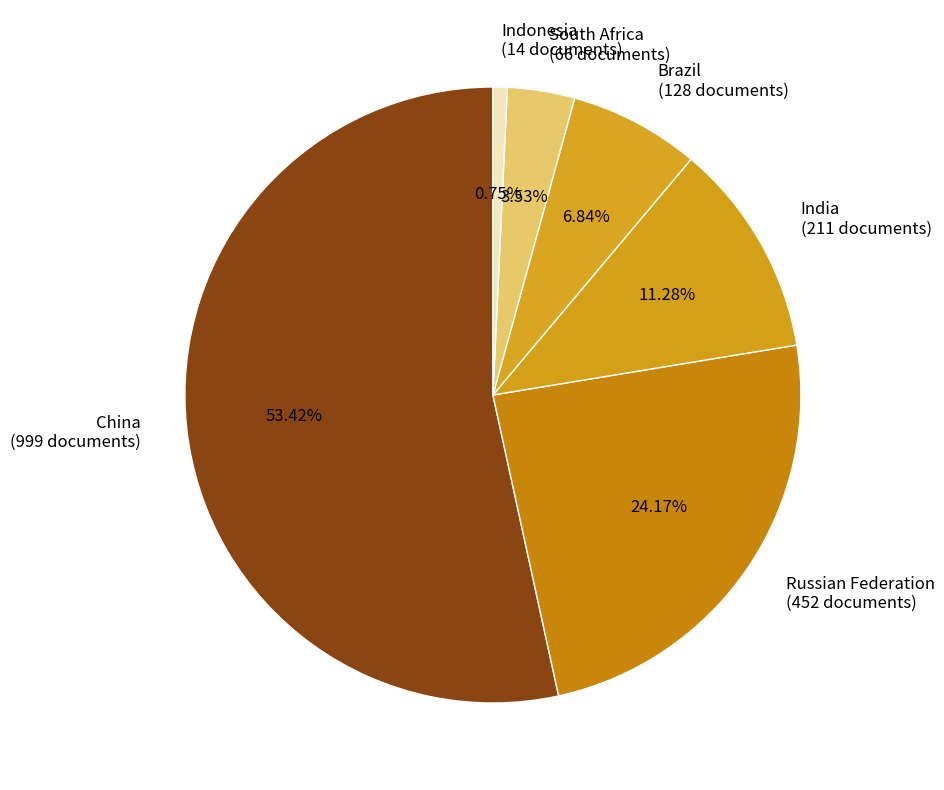

Which slice represents more than half of the pie?

China